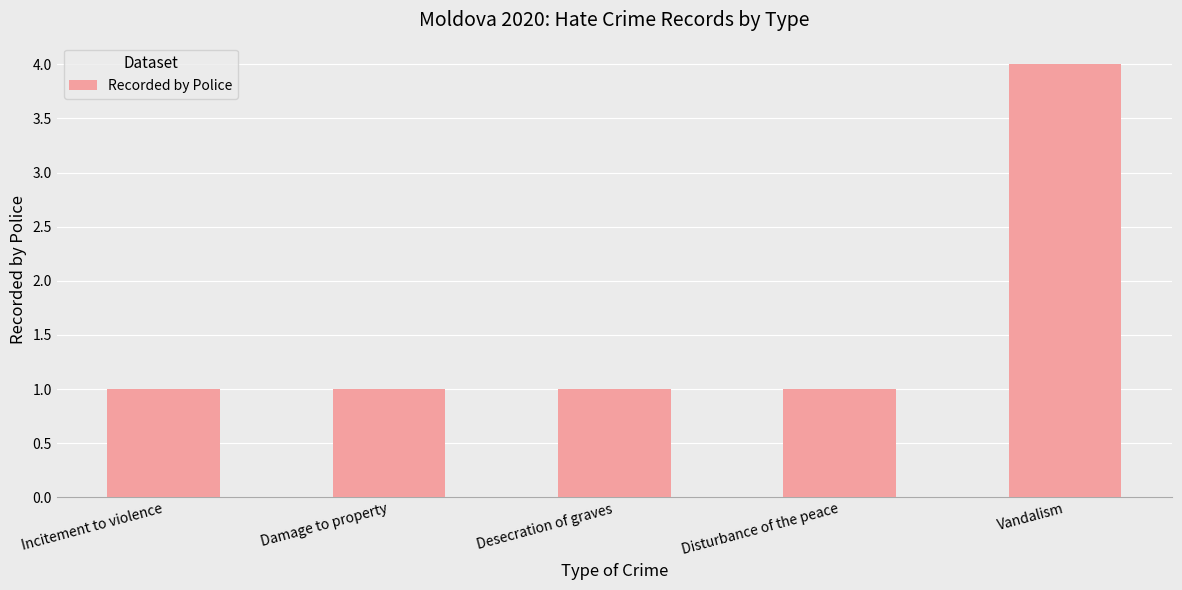

Count the values in the range 1 to 2.

4